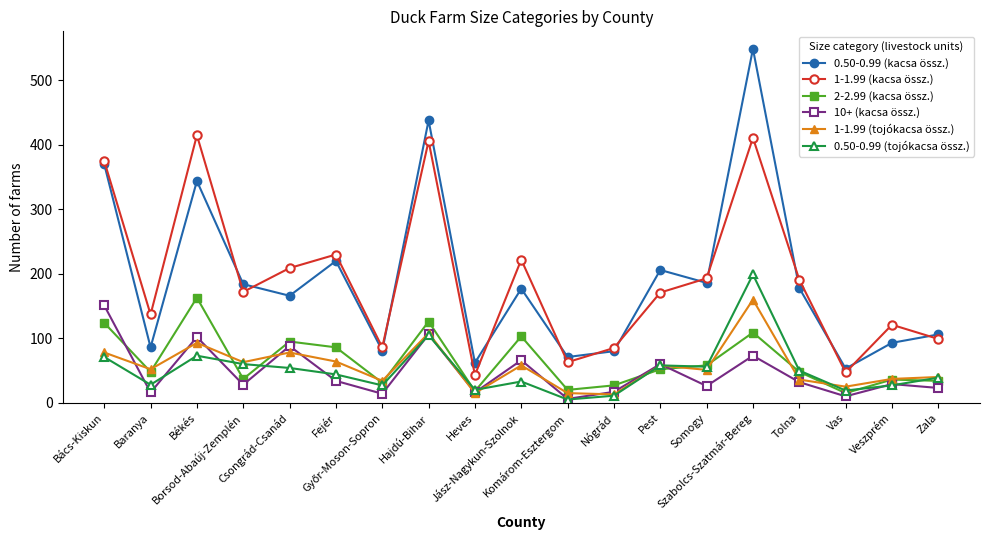

How many lines are shown in the chart?

6